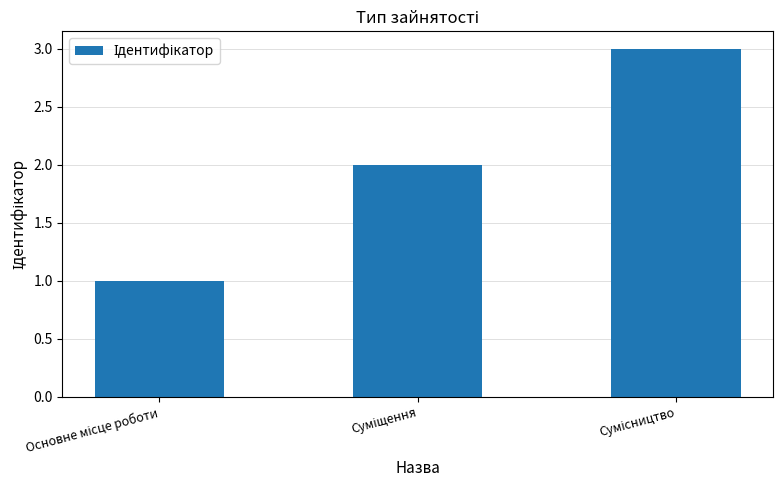

Does the chart contain any negative values?

No